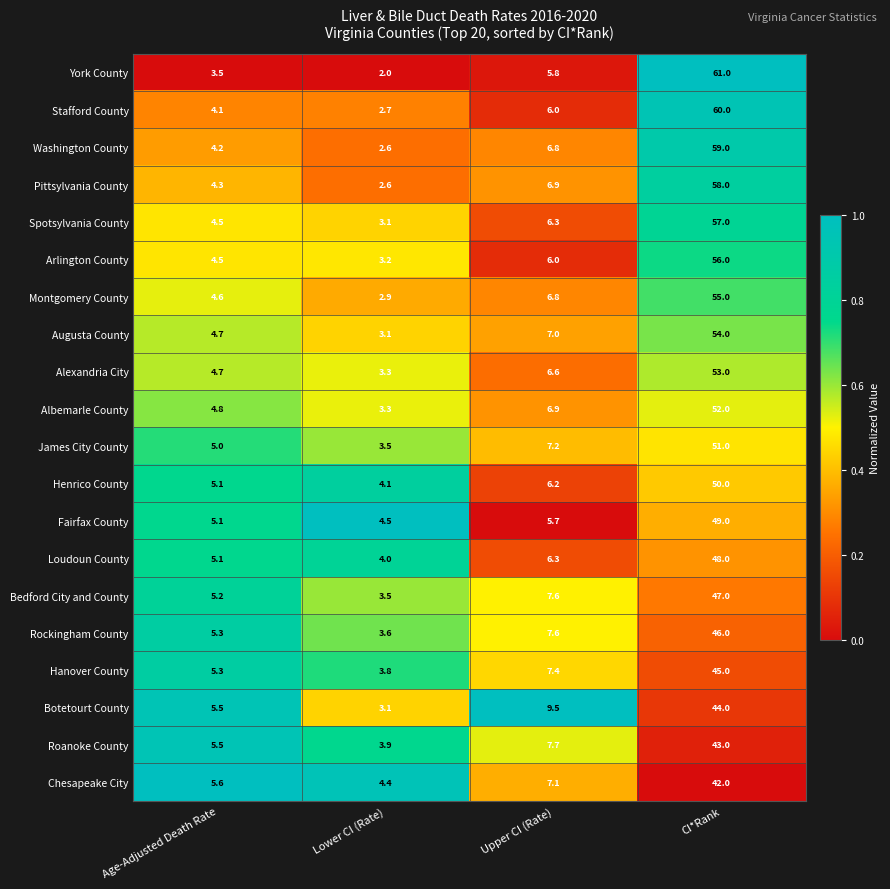

Which series has the largest total across all categories?

Stafford County